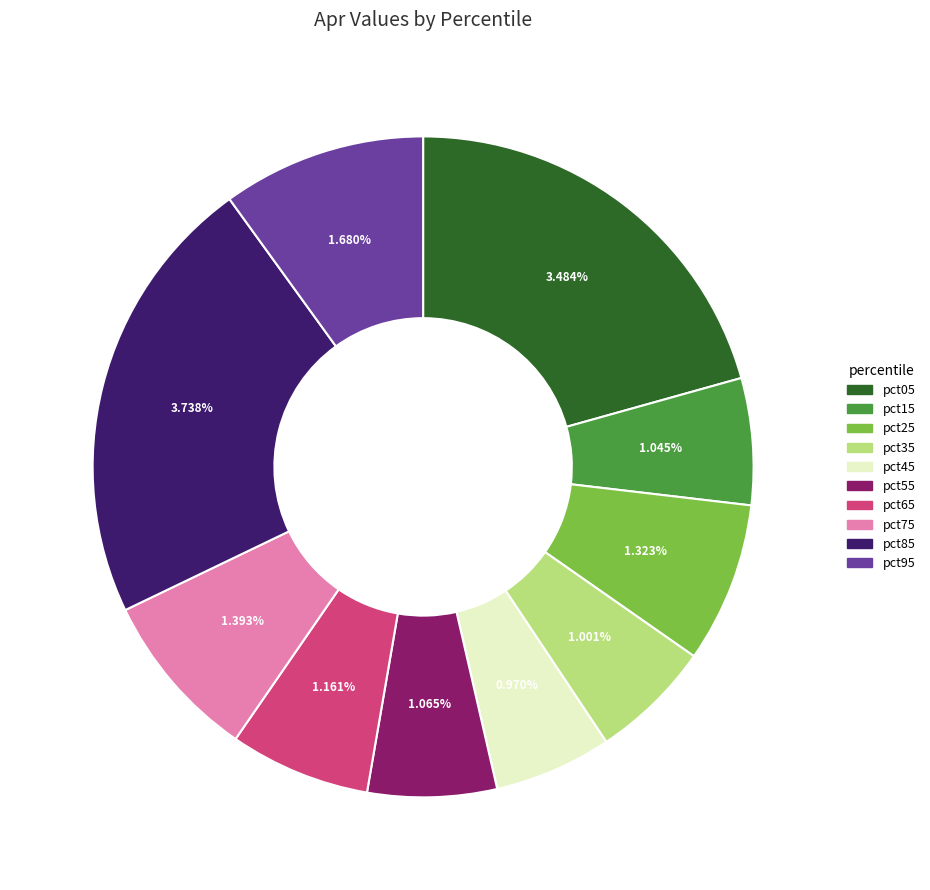

What portion of the pie excludes pct15?

93.8%